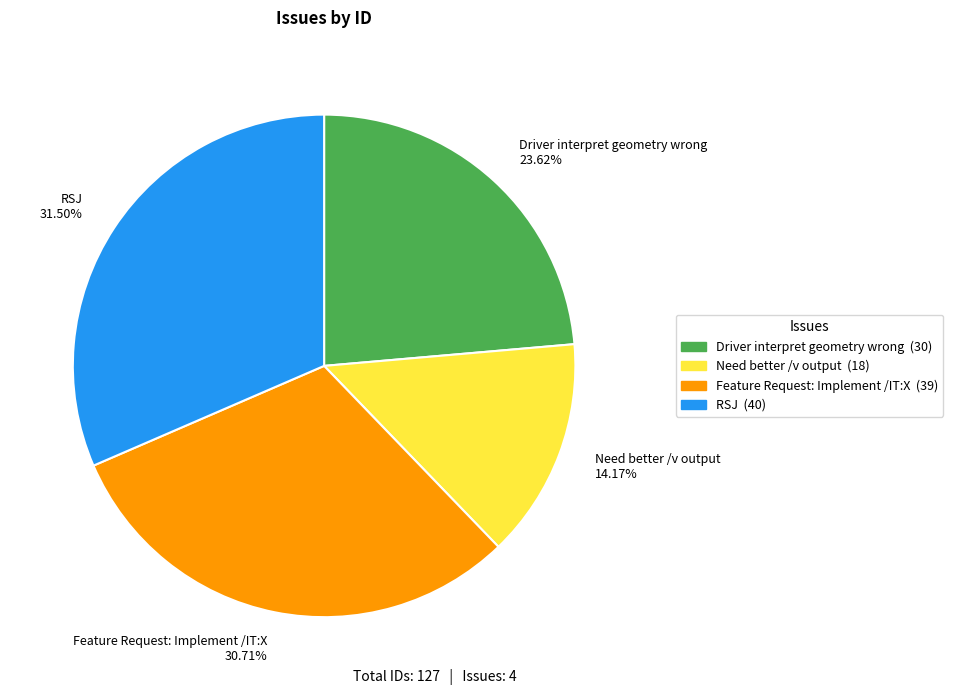

What is the largest slice in the pie chart?

RSJ